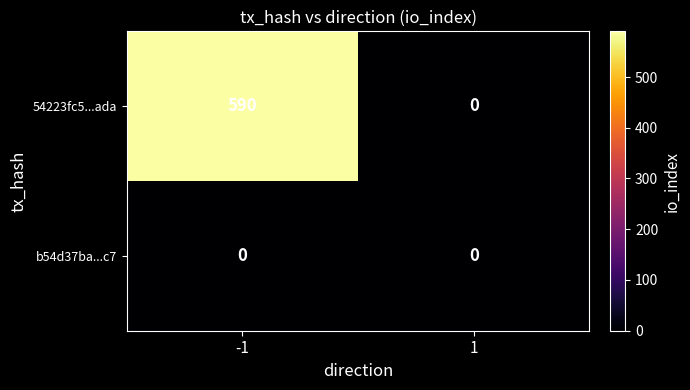

How many series are shown in this chart?

2